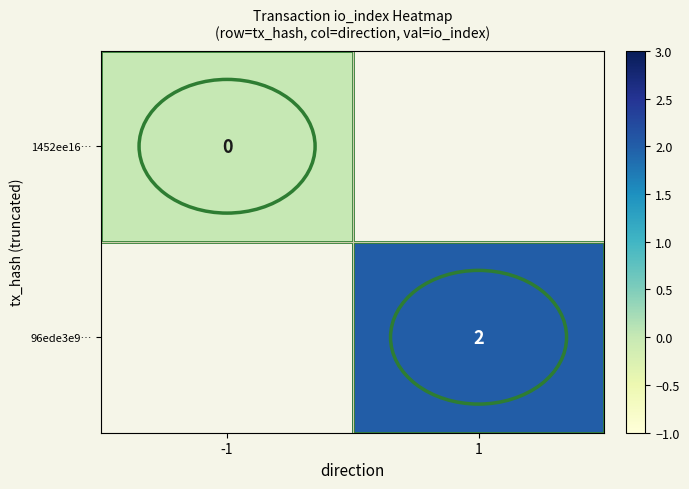

True or false: 96ede3e9… has a value of 3 at 1.

False